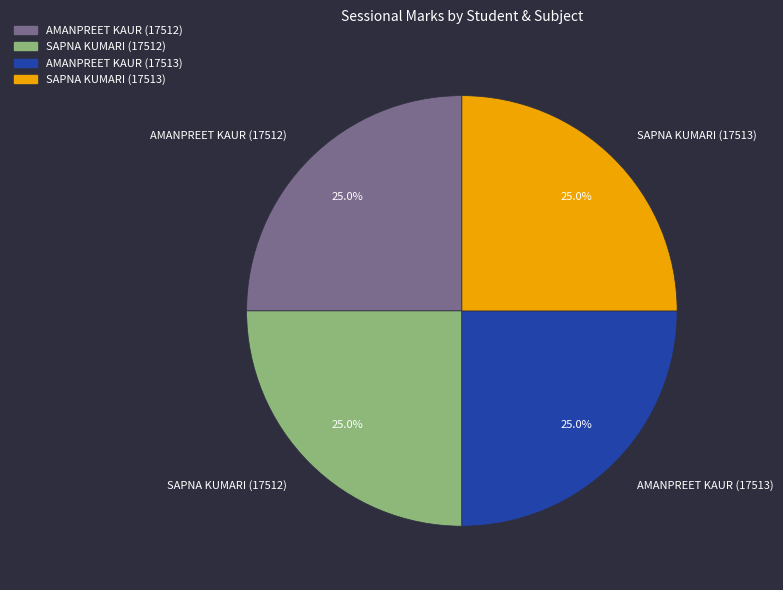

Approximately how many times larger is the value at SAPNA KUMARI (17513) compared to AMANPREET KAUR (17513)?

1.0